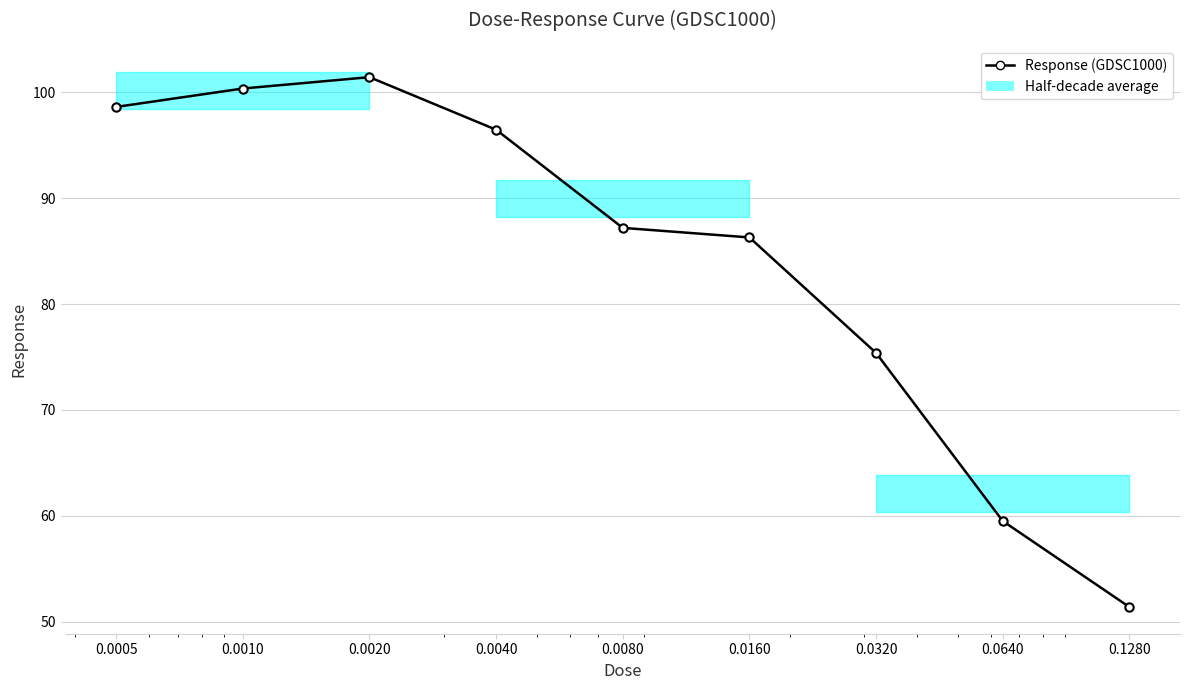

List the labels in order of value, smallest first.

0.1280, 0.0640, 0.0320, 0.0160, 0.0080, 0.0040, 0.0005, 0.0010, 0.0020